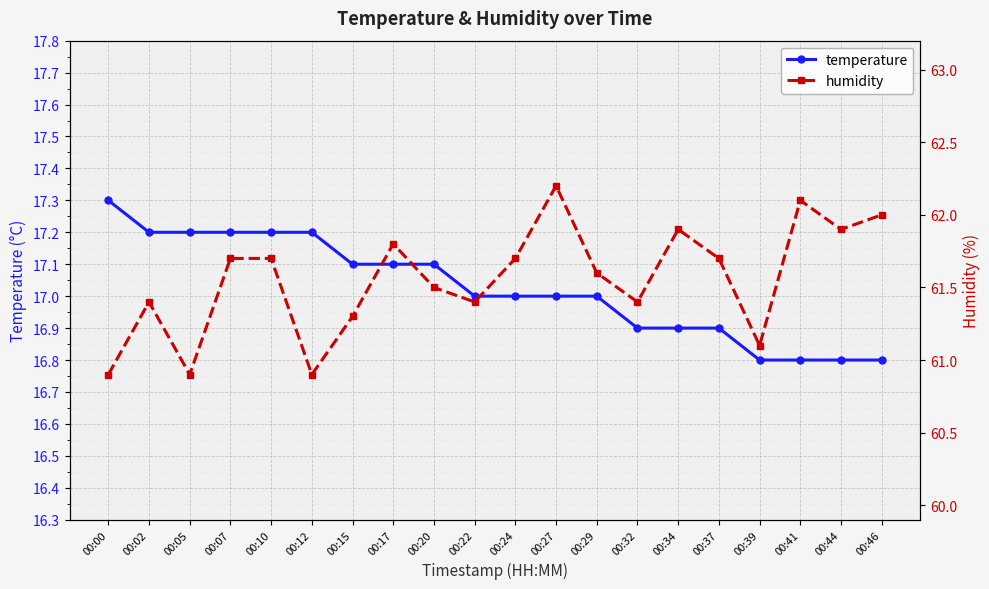

Which category has the highest value in the humidity series?

00:27